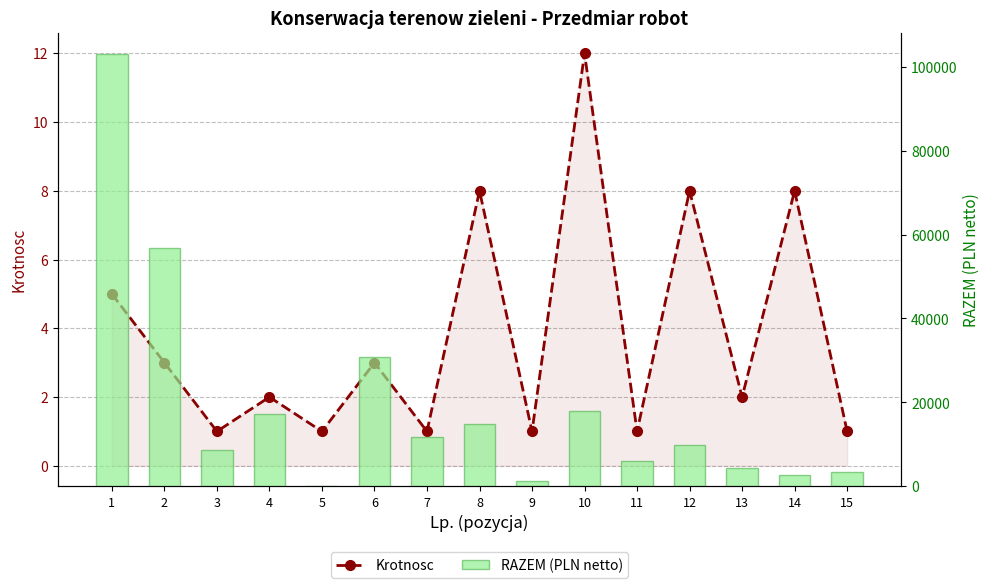

What is the difference between the maximum and minimum values in the Krotnosc series?

11.0